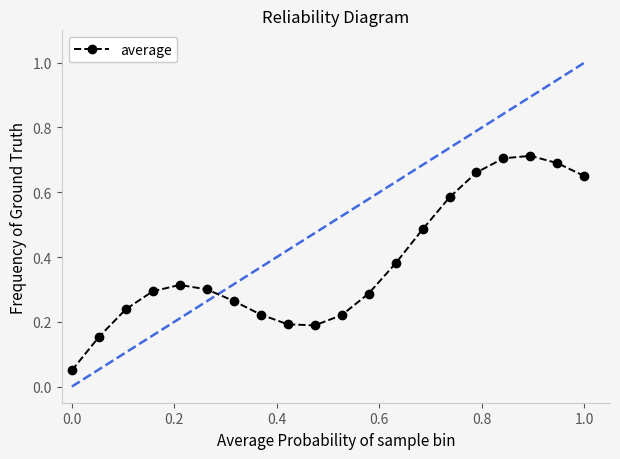

True or false: there are more than 1 points higher than both neighbors.

True